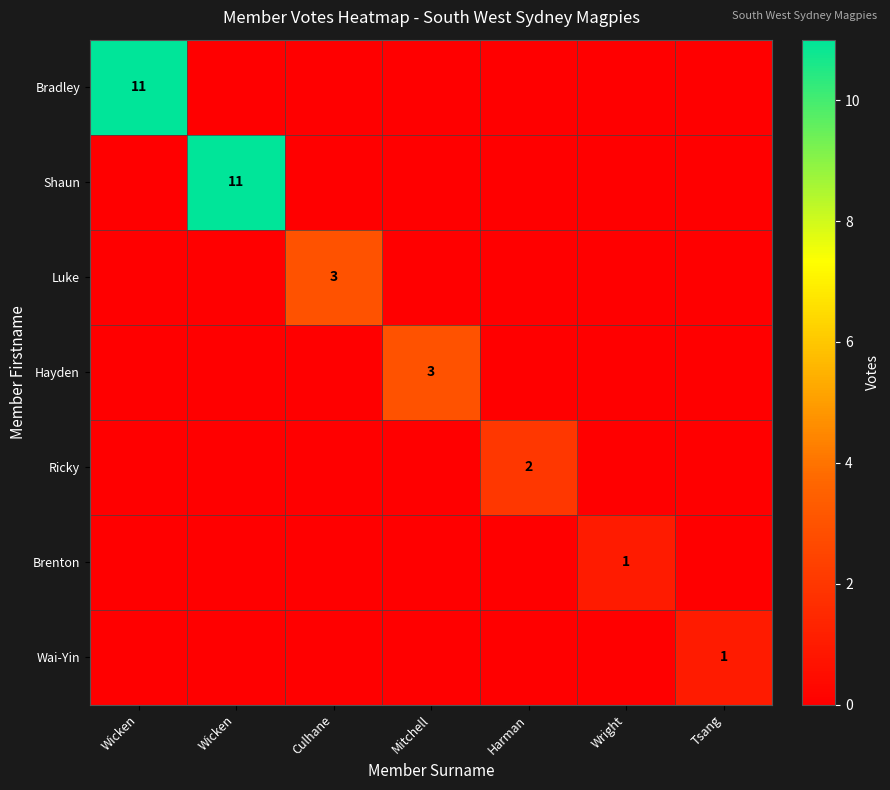

At which category is the sum across all series the highest?

Wicken